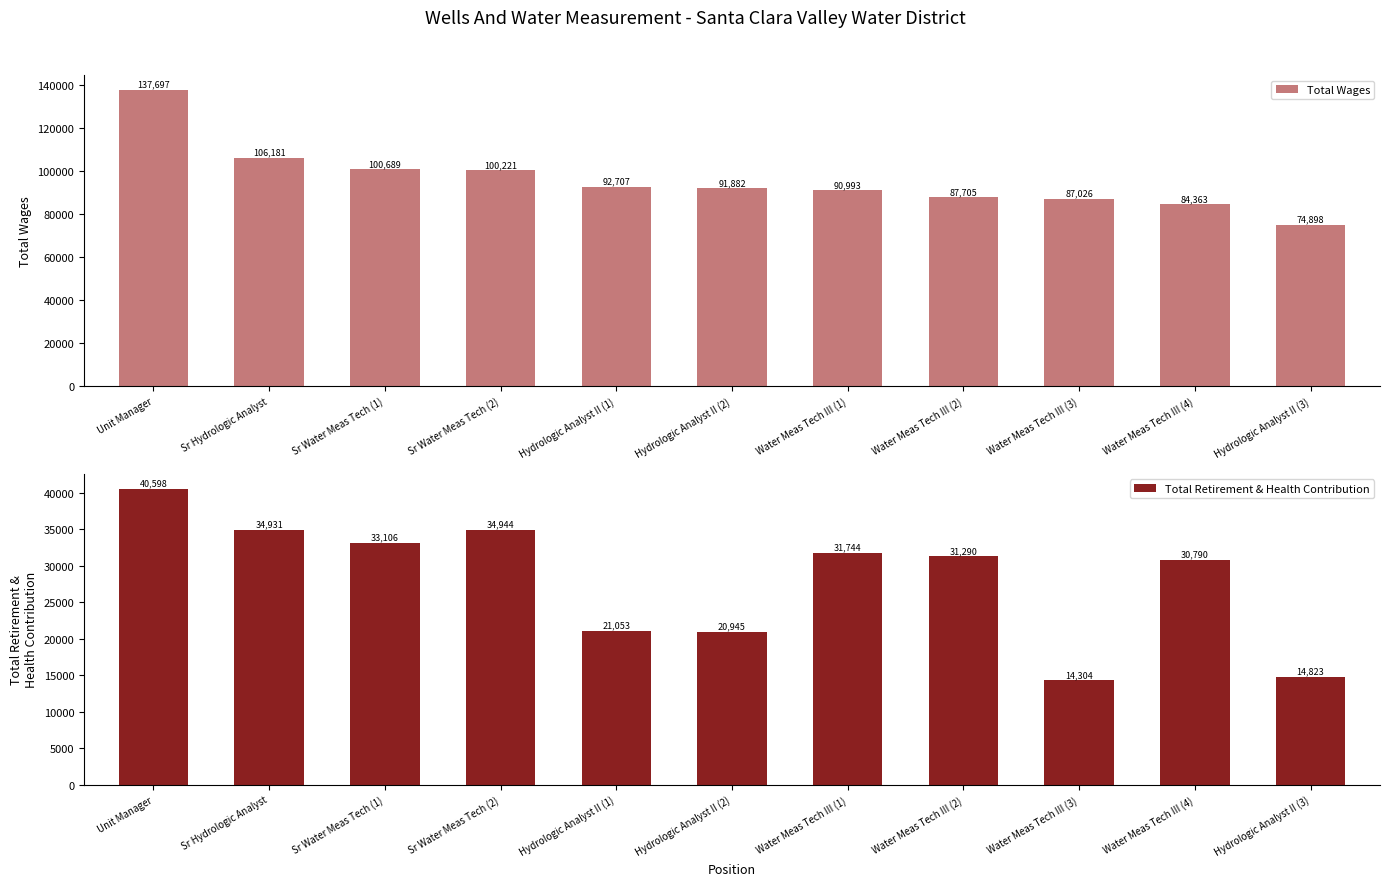

List the series in order of their peak value, lowest first.

Total Retirement & Health Contribution, Total Wages